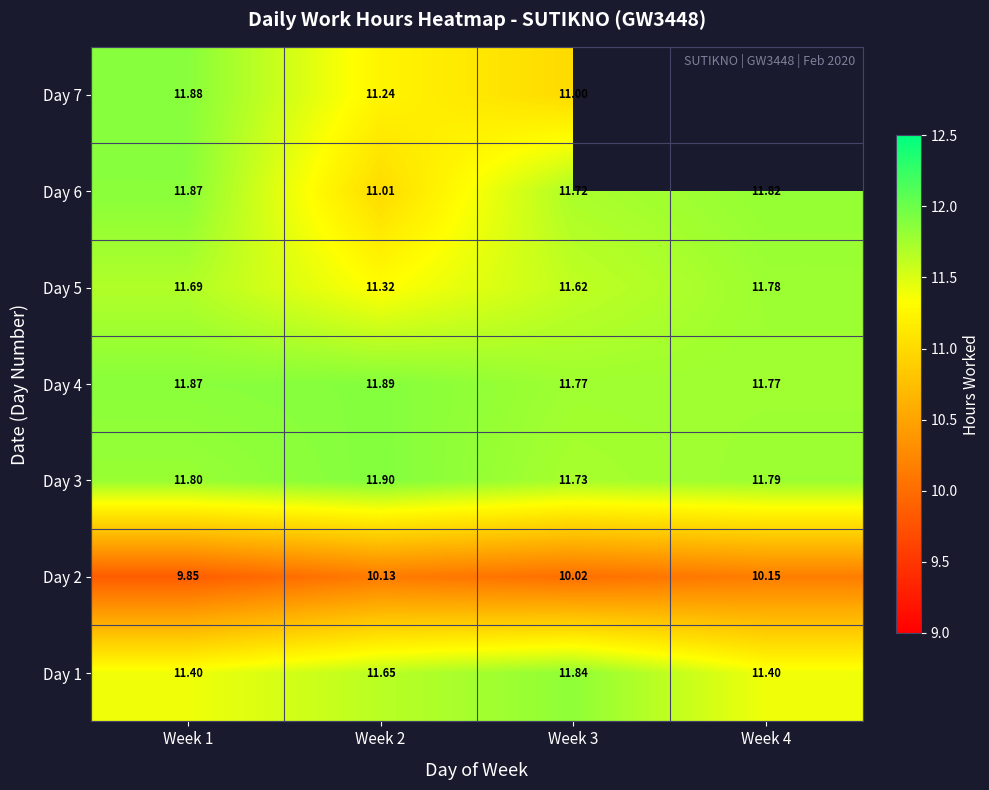

At which category does the chart reach its peak across all series?

Week 2